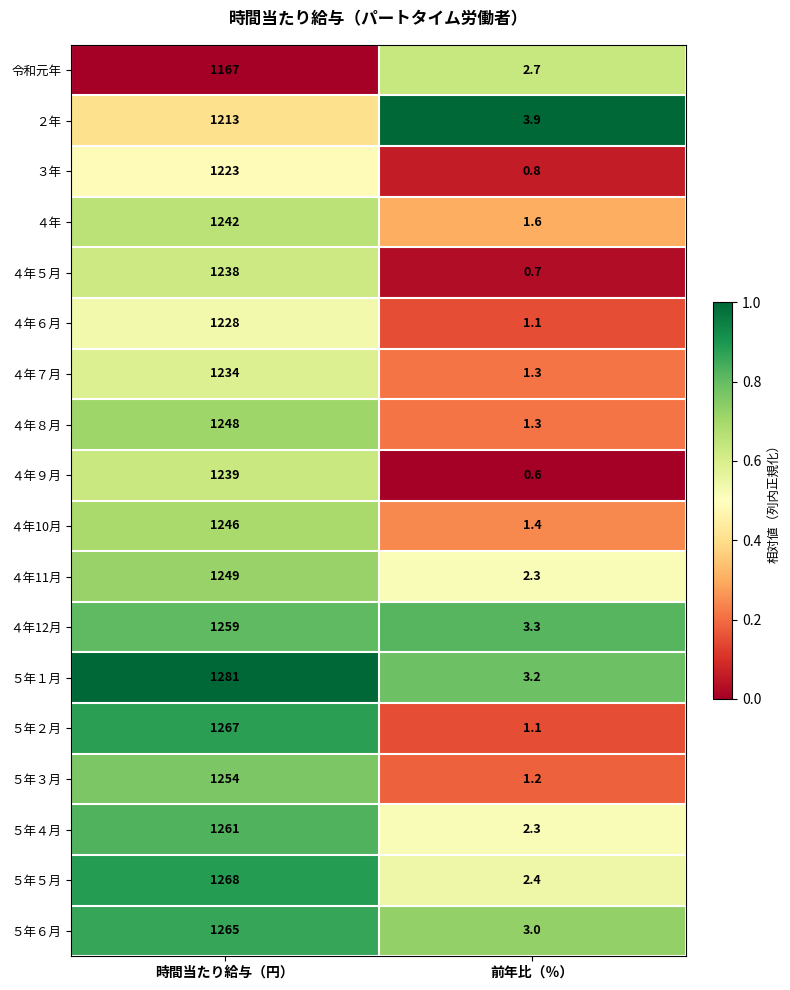

Is it true that ４年７月 equals 1.3 at 前年比（％）?

True